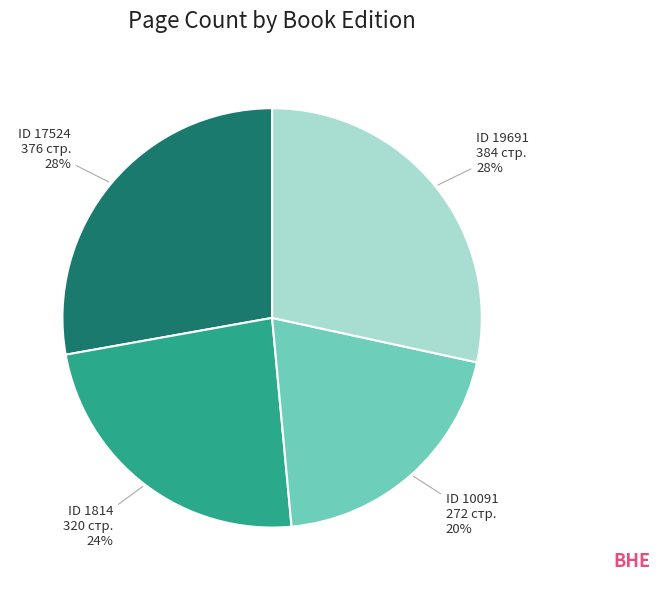

Does any single category account for the majority?

No